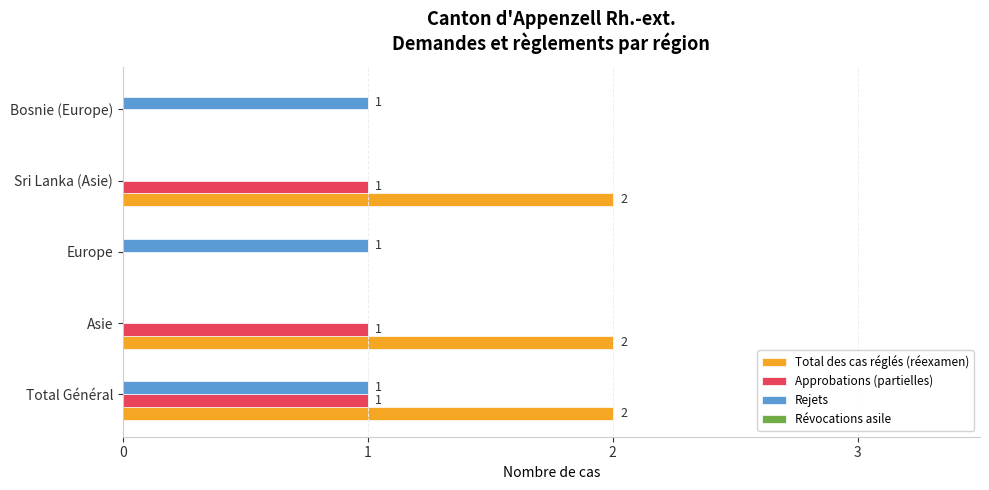

Which series has the largest total across all categories?

Total des cas réglés (réexamen)